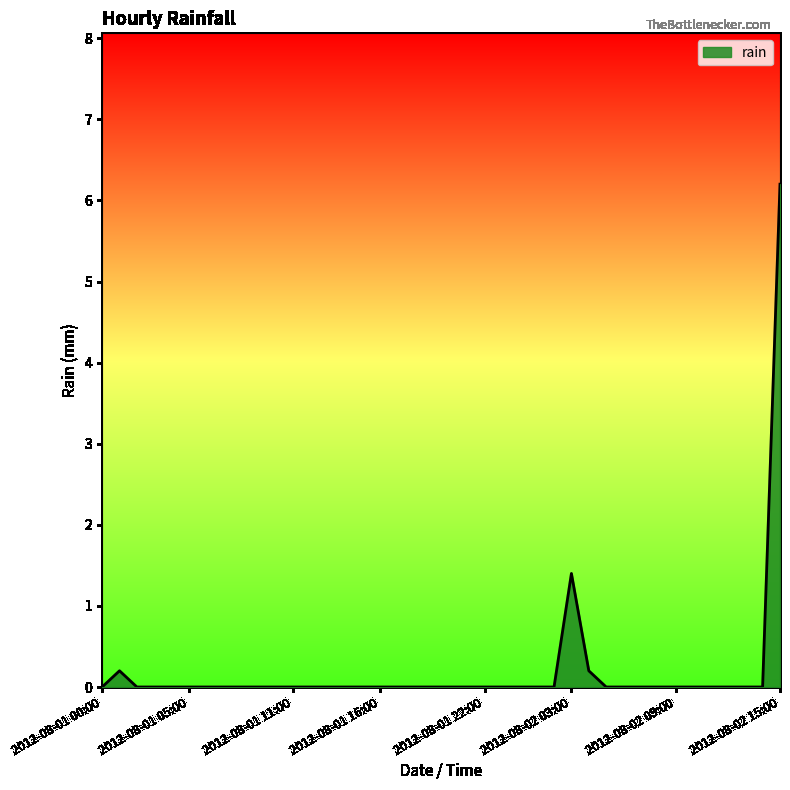

What is the maximum value shown in the chart?

6.2